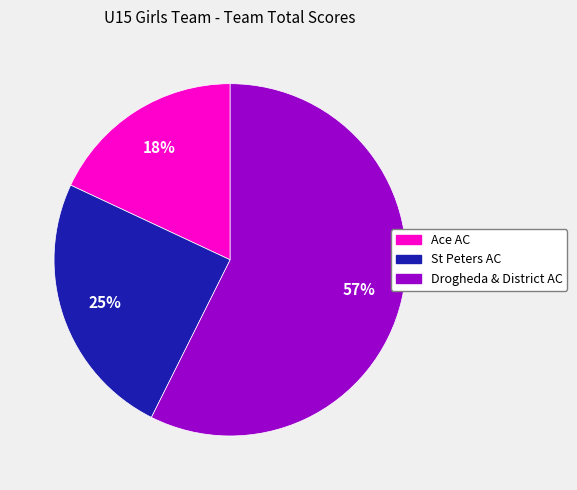

Which has a higher value, Drogheda & District AC or Ace AC?

Drogheda & District AC